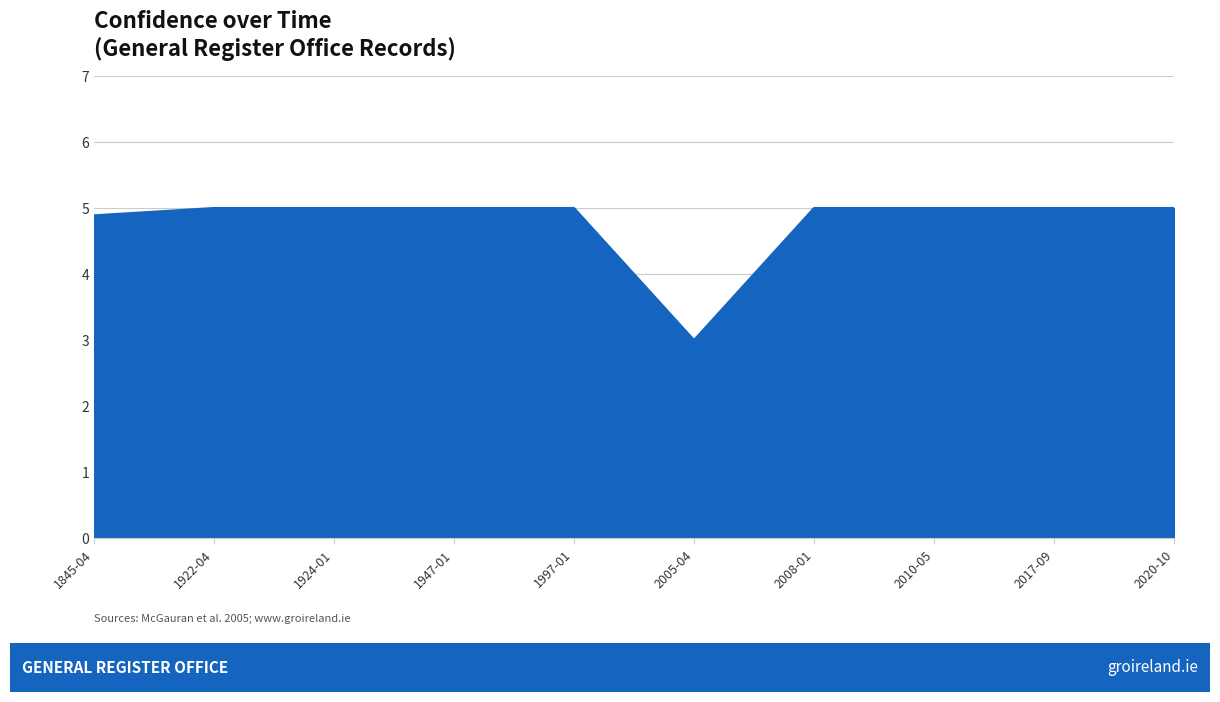

Count the number of categories in the chart.

10